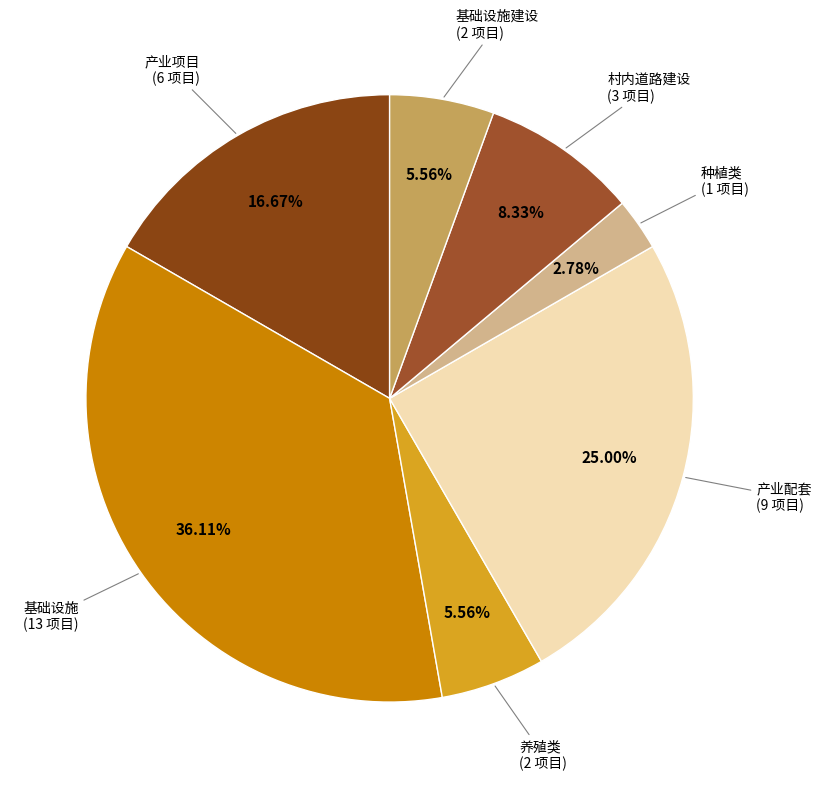

Is the sum of 基础设施建设 (2 项目) and 种植类 (1 项目) greater than half?

No